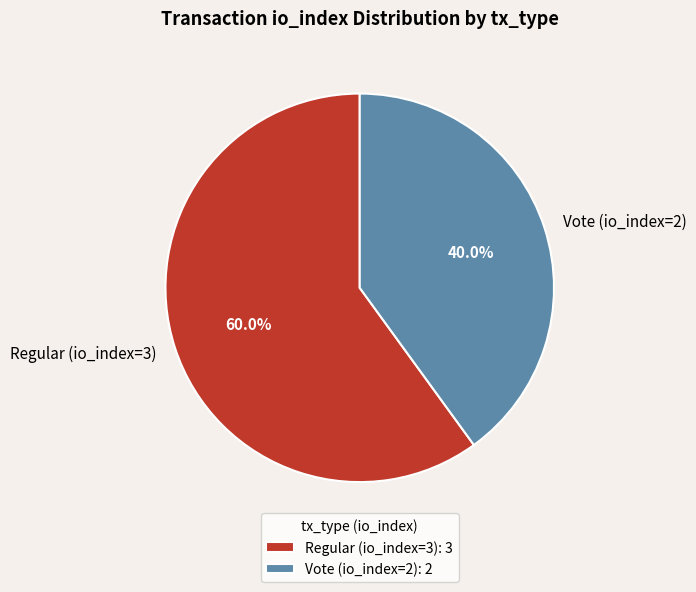

Which category accounts for the majority?

Regular (io_index=3)